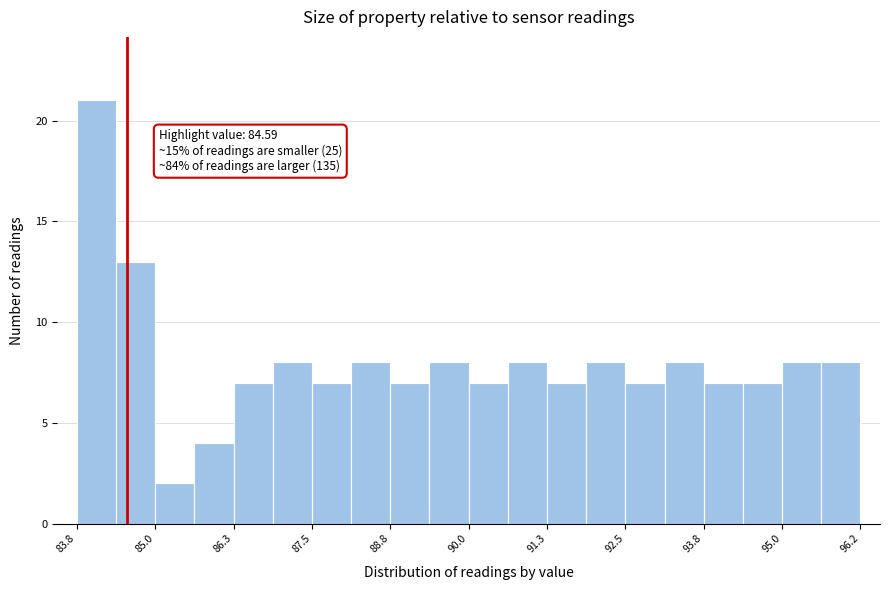

Around what value on the x-axis is the tallest bar? Give the approximate position of its centre, as read against the axis.

84.2